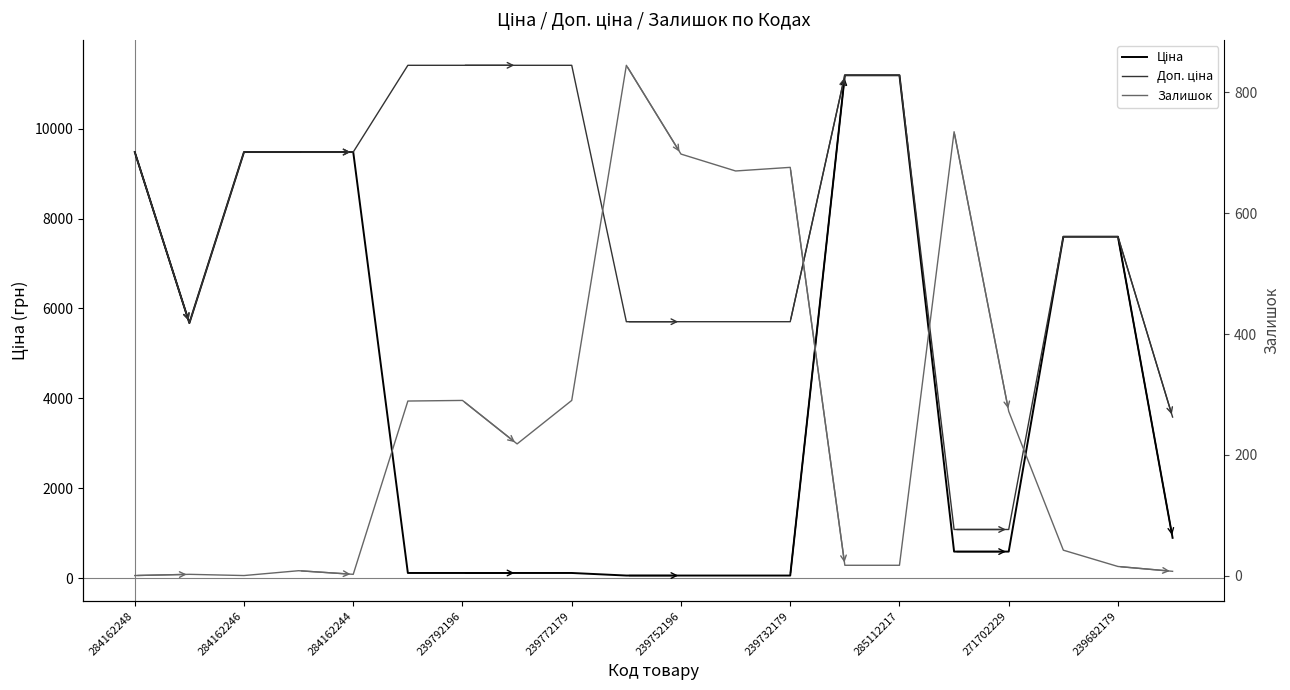

Which label corresponds to the smallest value in the chart?

284162248